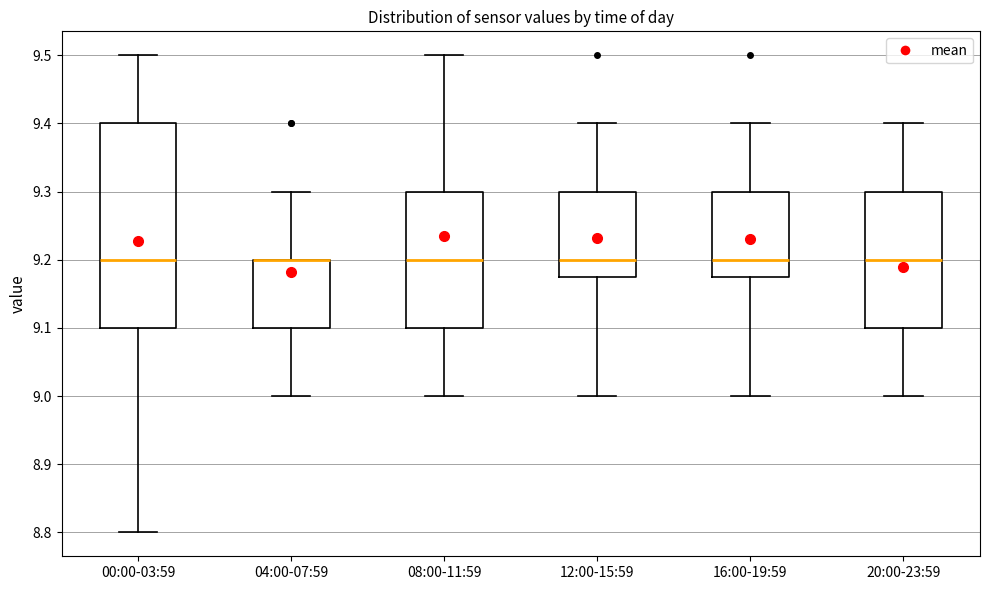

Reading left to right, read every box against the y-axis: the position of its median line, the range the box covers, and the ends of its whiskers. The values are not printed on the chart, so give them approximately, as read against the axis.

00:00-03:59: median 9.20, box 9.10 to 9.40, whiskers 8.80 to 9.50
04:00-07:59: median 9.20 (drawn on the box's upper edge), box 9.10 to 9.20, whiskers 9.00 to 9.30
08:00-11:59: median 9.20, box 9.10 to 9.30, whiskers 9.00 to 9.50
12:00-15:59: median 9.20, box 9.18 to 9.30, whiskers 9.00 to 9.40
16:00-19:59: median 9.20, box 9.18 to 9.30, whiskers 9.00 to 9.40
20:00-23:59: median 9.20, box 9.10 to 9.30, whiskers 9.00 to 9.40